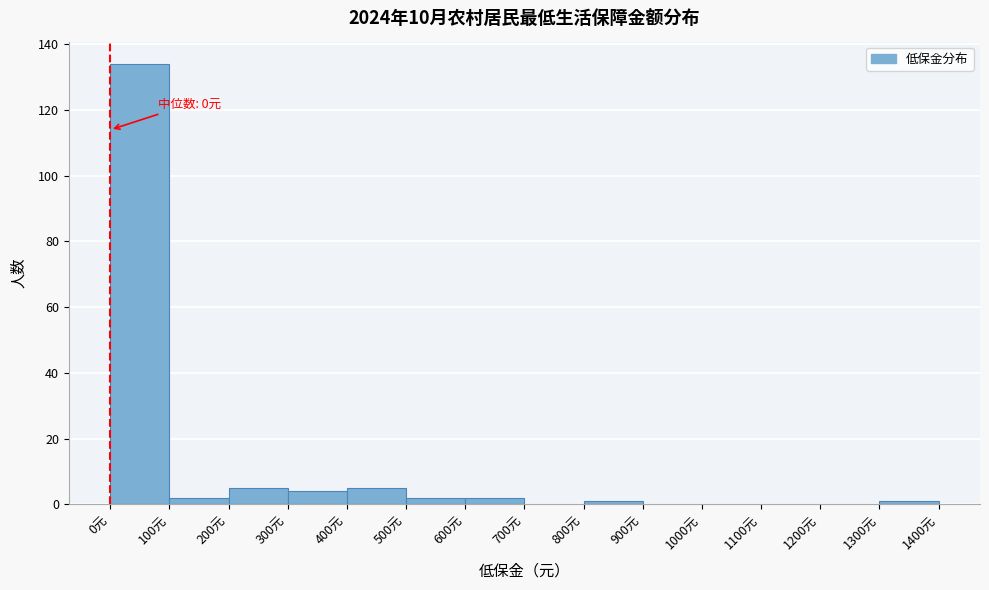

Which range on the x-axis has the tallest bar?

0 to 100